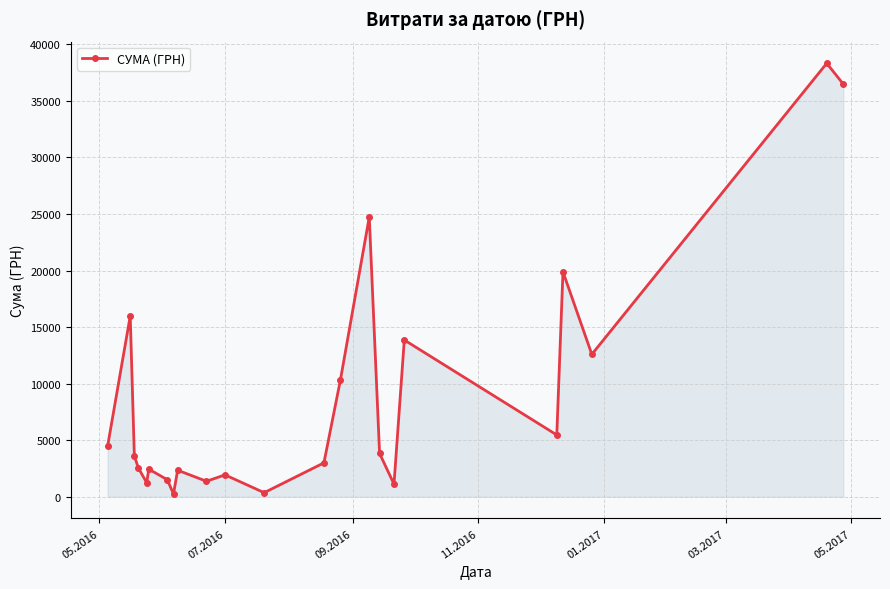

What is the greatest value displayed?

38323.2